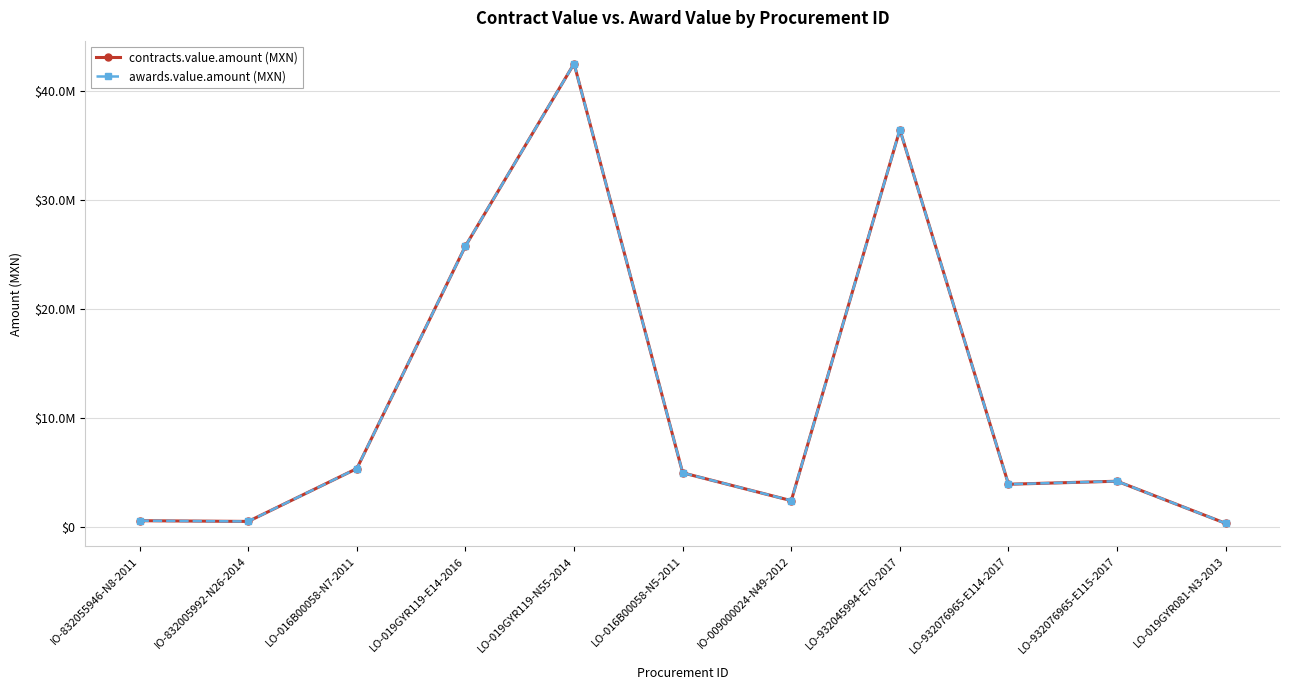

What is the label of the 3rd point from the left?

LO-016B00058-N7-2011